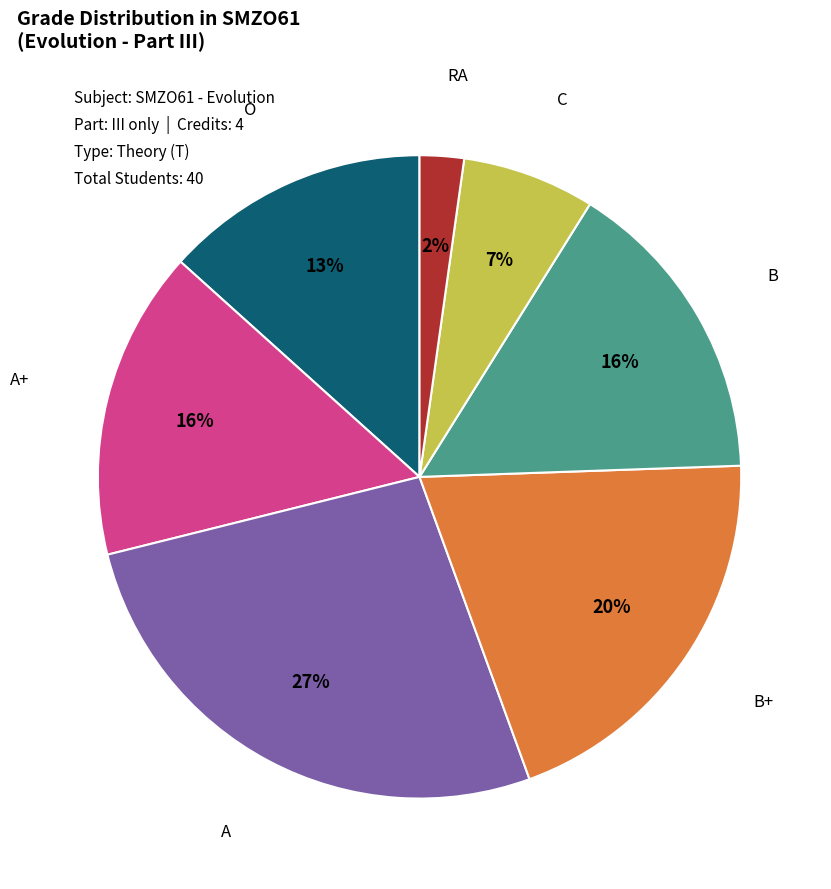

To the nearest percent, what is the average slice percentage?

14%